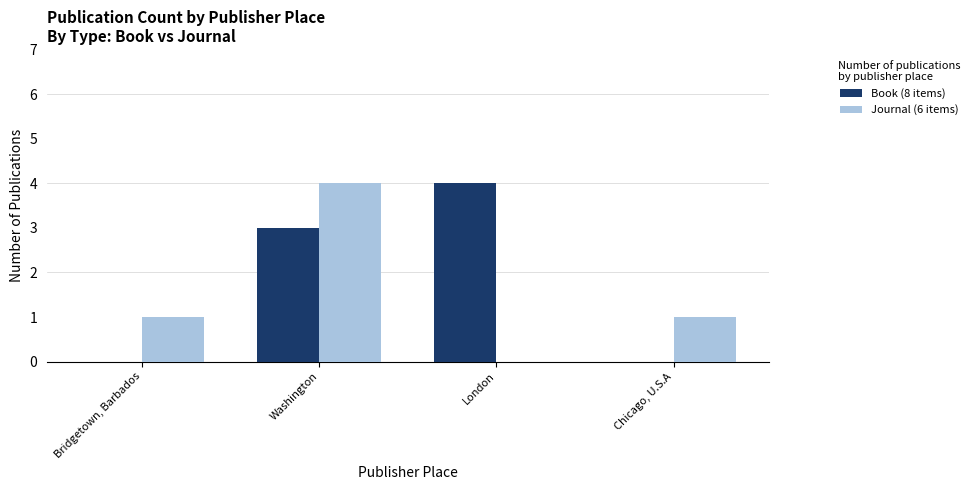

Is it true that Journal (6 items) equals 1 at Chicago, U.S.A?

True